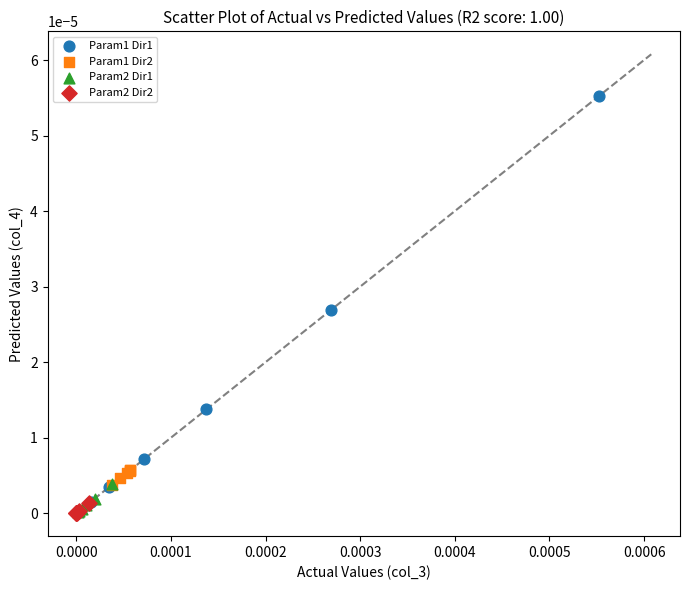

Which series has the widest spread of Y values?

Param1 Dir1